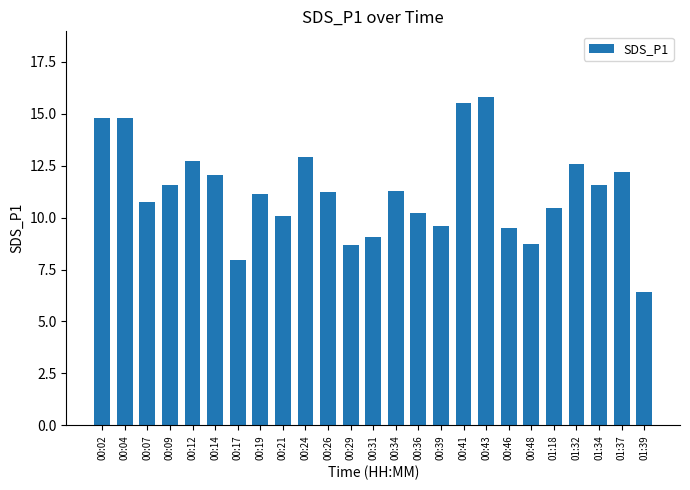

The value at 00:31 is 4.5. True or false?

False